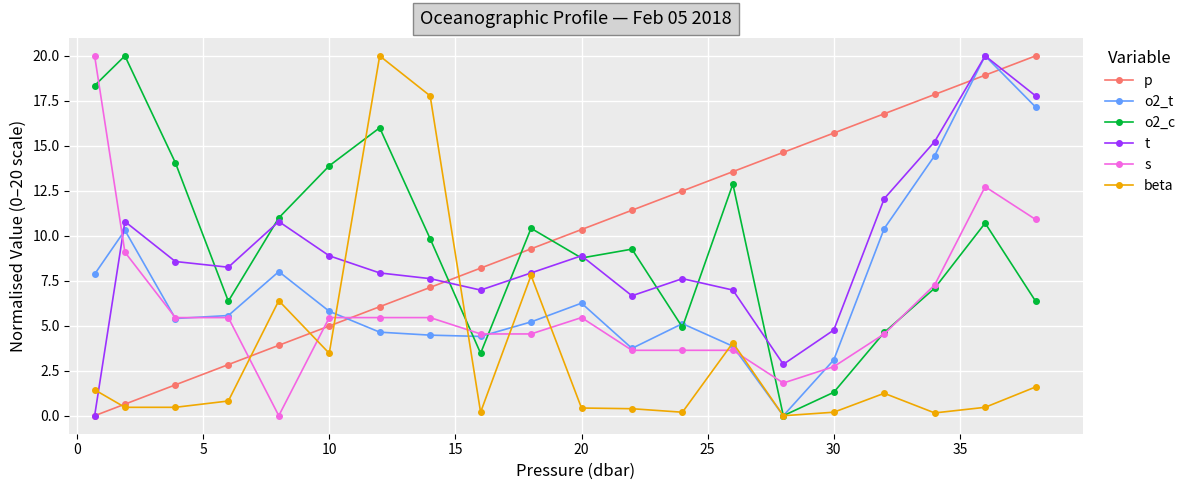

What is the difference between the maximum and minimum values in the o2_t series?

20.0